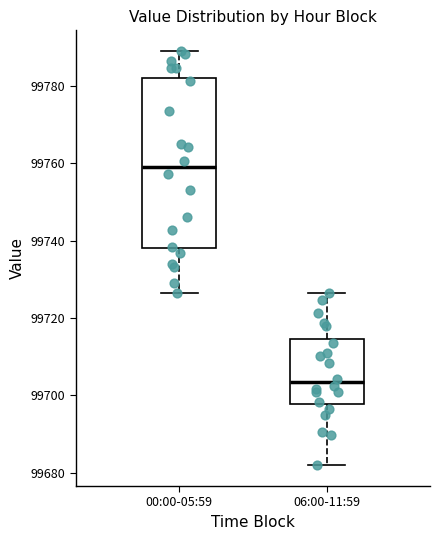

Reading left to right, read every box against the y-axis: the position of its median line, the range the box covers, and the ends of its whiskers. The values are not printed on the chart, so give them approximately, as read against the axis.

00:00-05:59: median 99760, box 99738 to 99782, whiskers 99726 to 99790
06:00-11:59: median 99704, box 99698 to 99714, whiskers 99682 to 99726